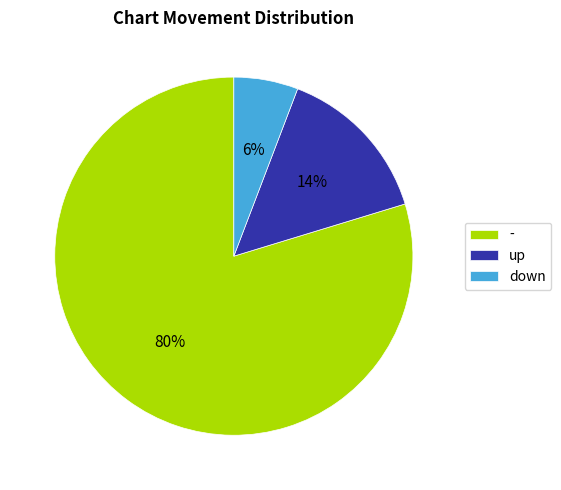

To the nearest percent, what is the combined percentage of - and up?

94%